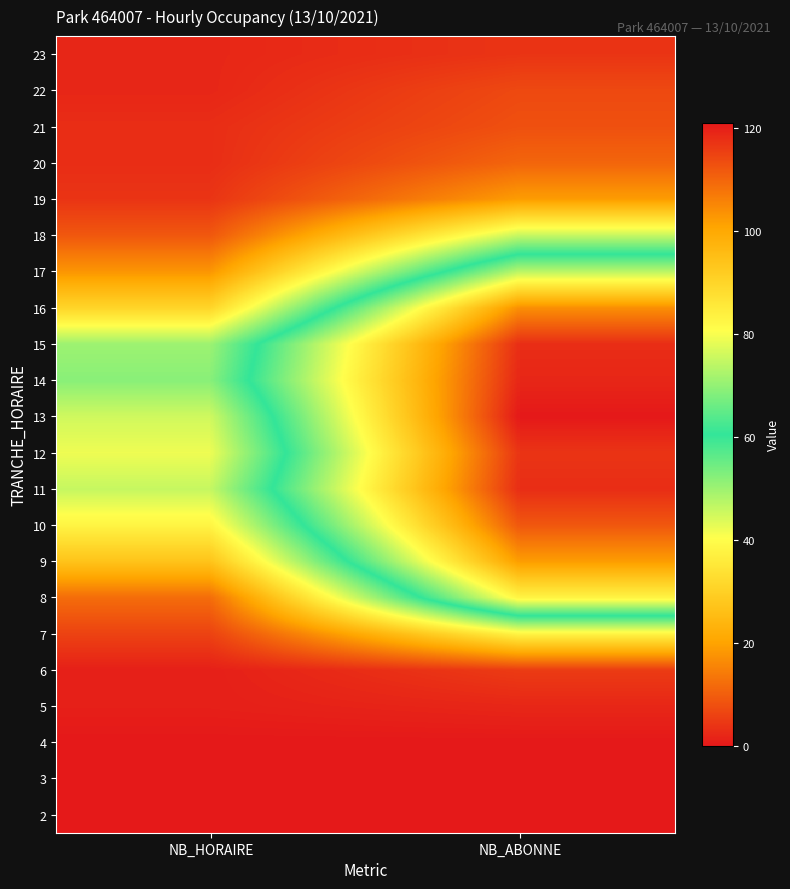

At which category is the sum across all series the highest?

NB_ABONNE